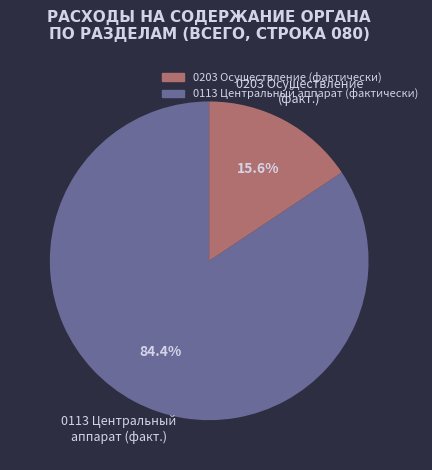

Is there a majority slice in this chart?

Yes